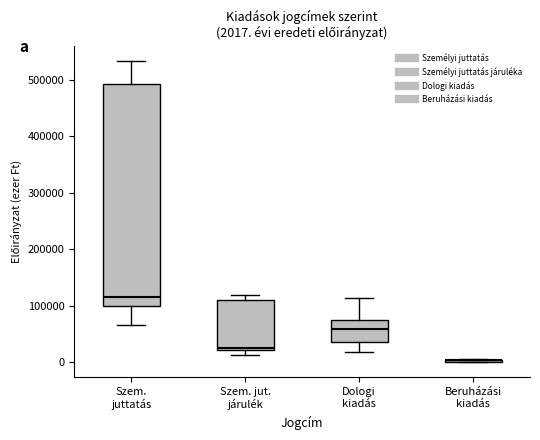

Which box is the tallest, from its lower edge to its upper edge?

Szem. juttatás